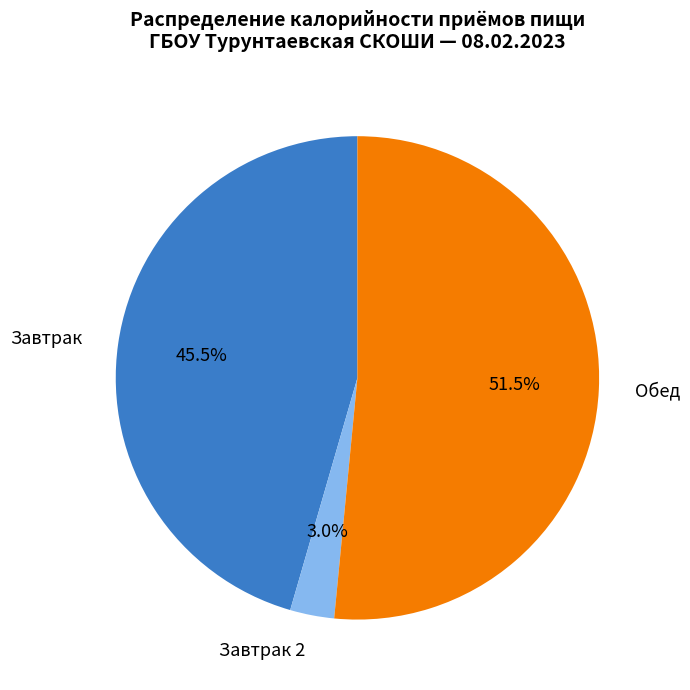

Is there a majority slice in this chart?

Yes